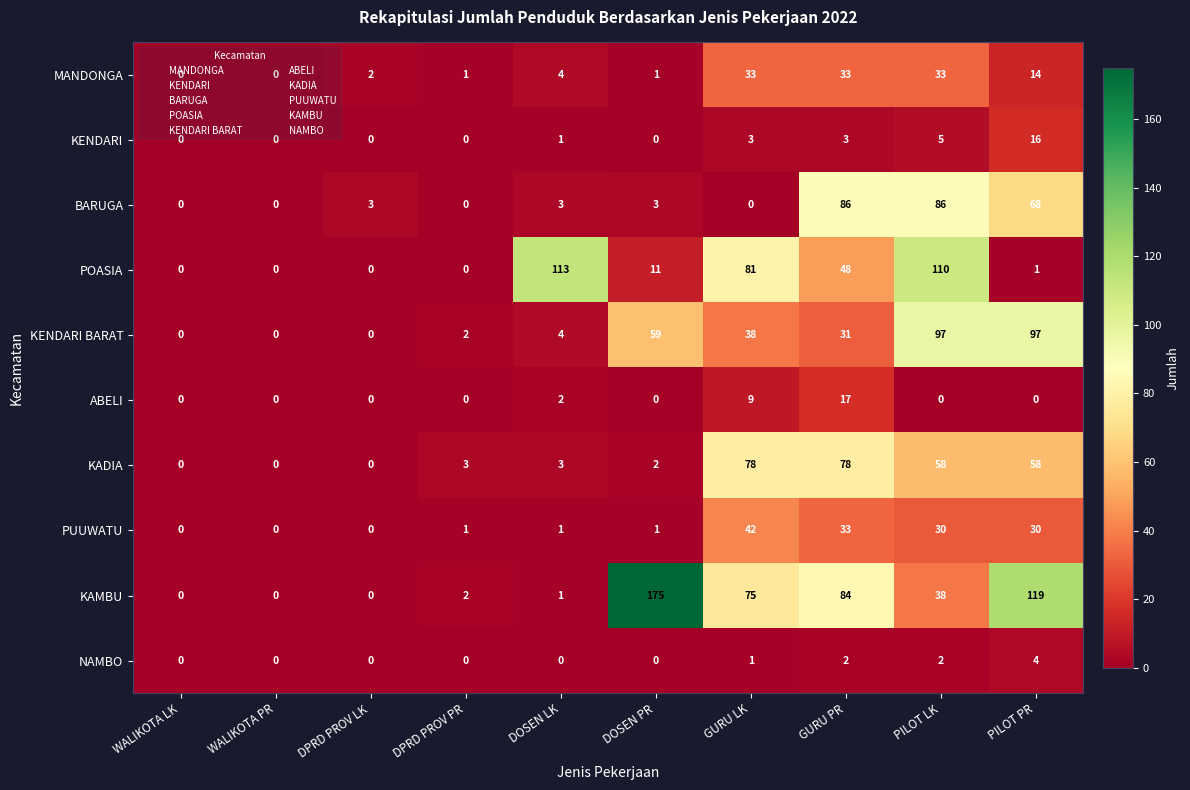

True or false: KENDARI BARAT has a value of 0 at DPRD PROV LK.

True